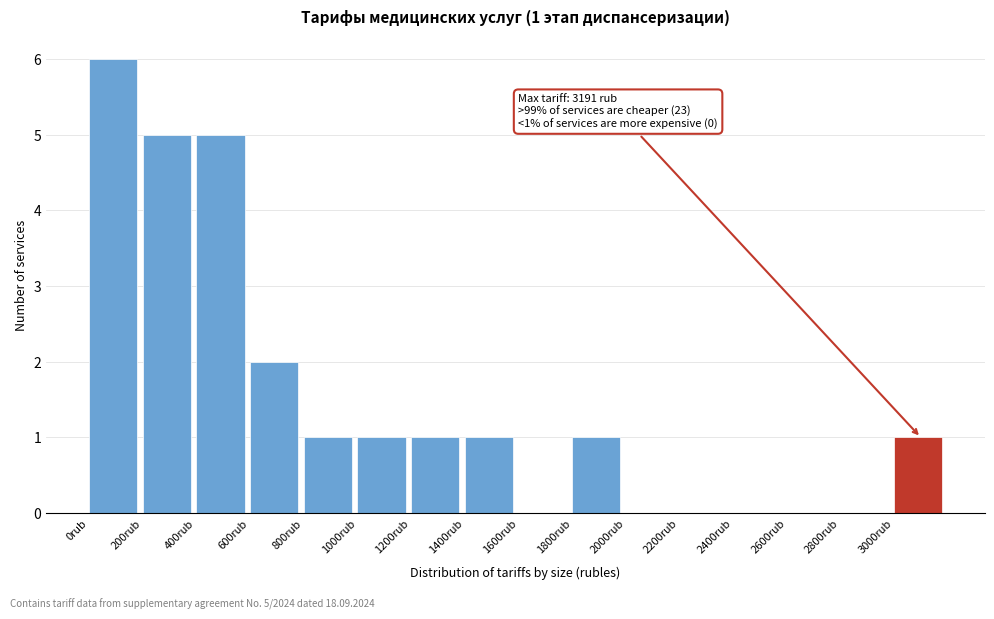

Over which range of the x-axis is the bar tallest?

0 to 200